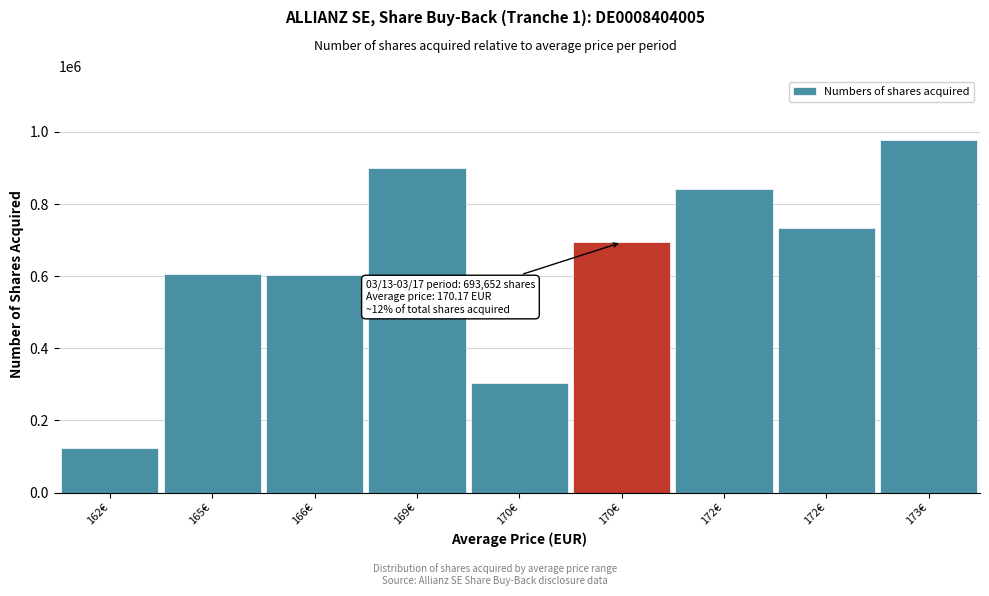

Are the bars horizontal?

No